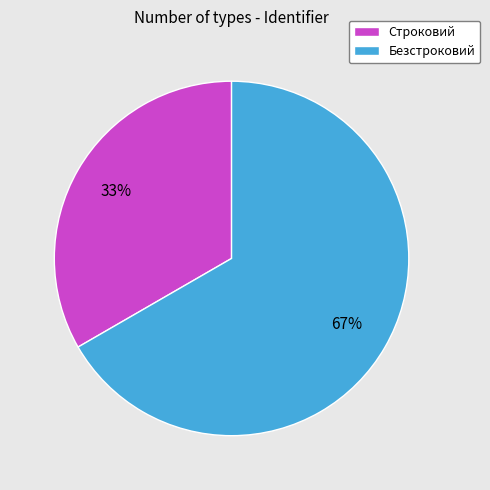

Does any single category account for the majority?

Yes